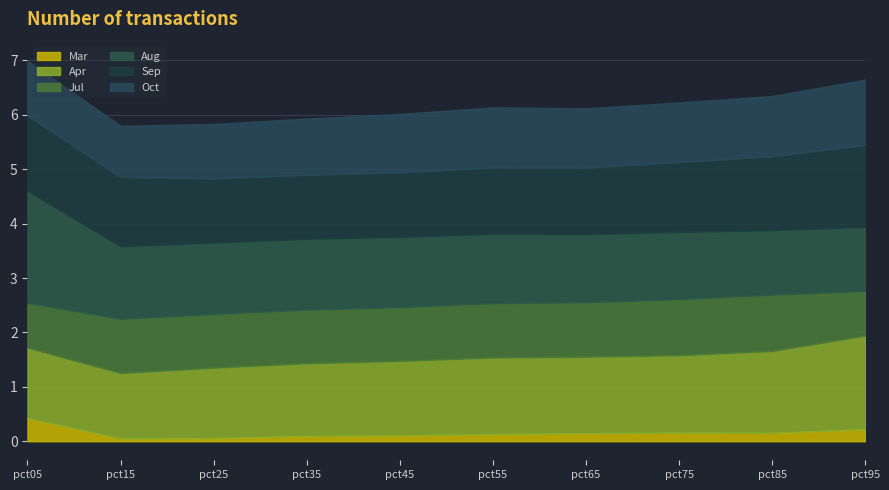

What is the total value across all series at pct75?

6.2